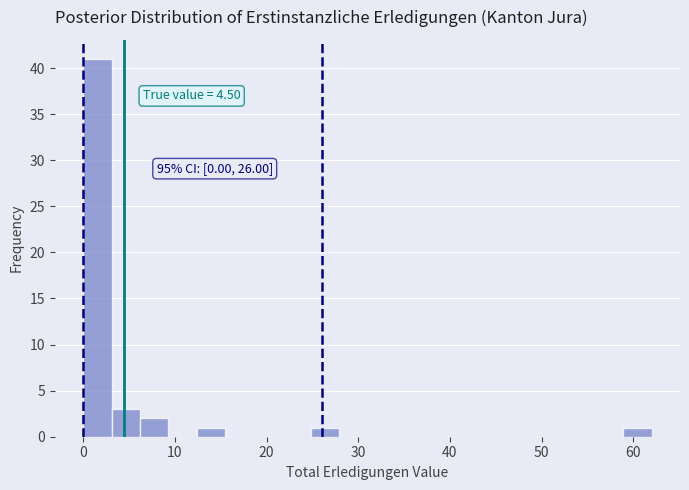

Around what value on the x-axis is the tallest bar? Give the approximate position of its centre, as read against the axis.

2